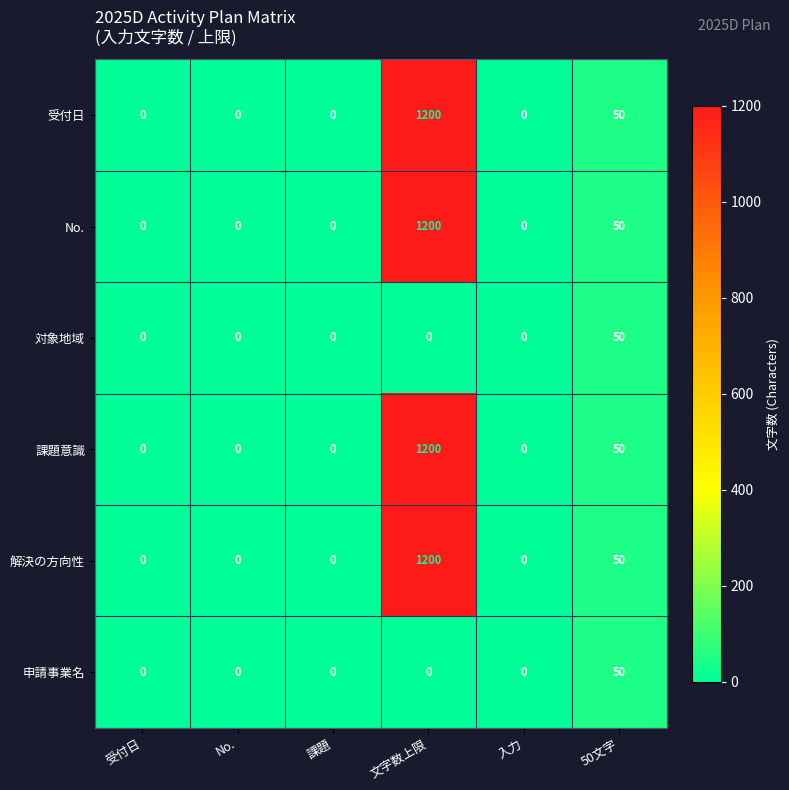

What is the total value across all series at 文字数上限?

4800